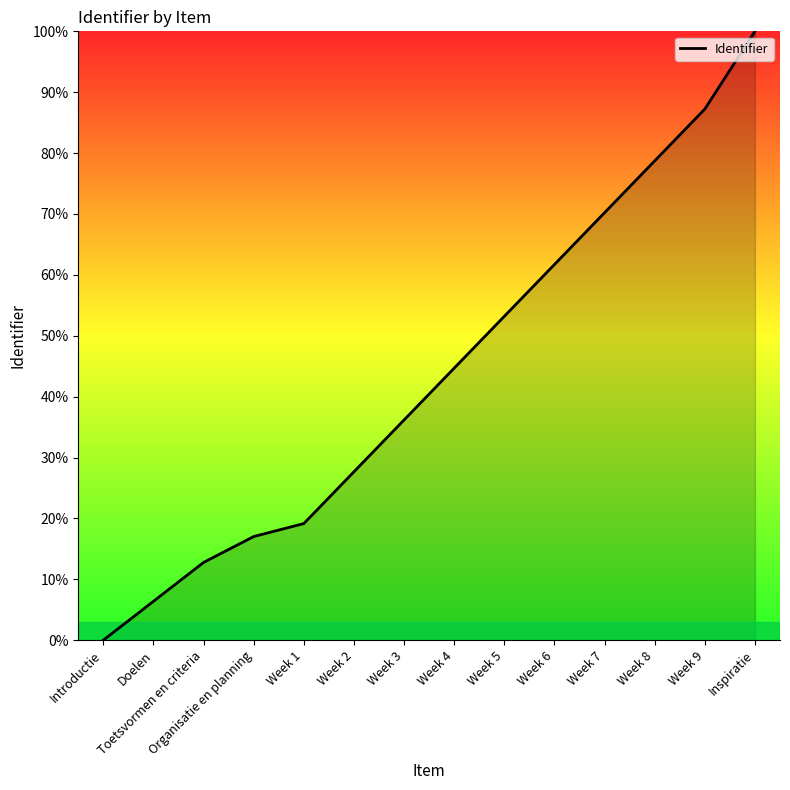

At which category does the chart reach its peak across all series?

Inspiratie